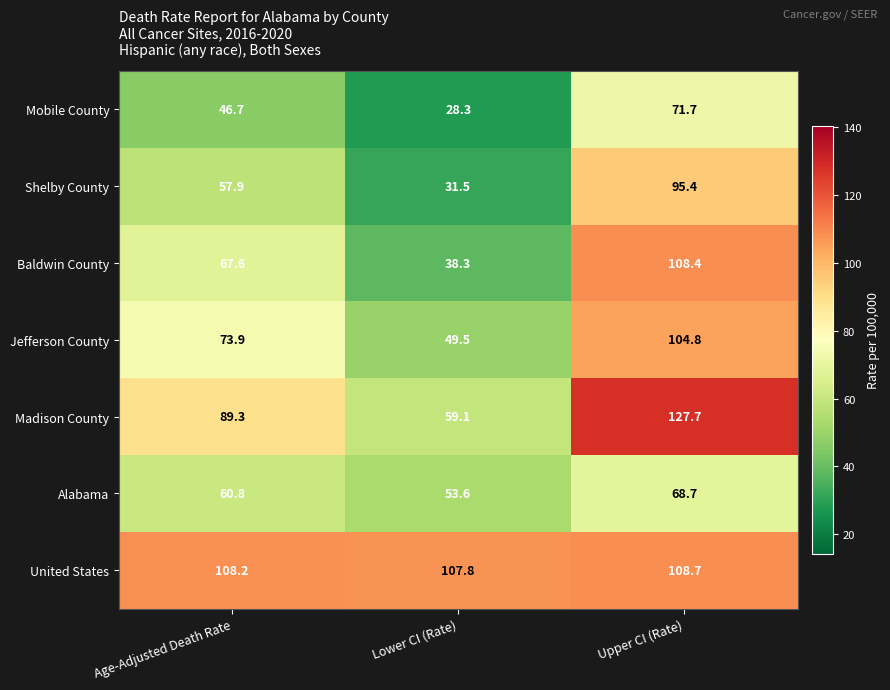

What value does the Shelby County series have at Age-Adjusted Death Rate?

57.9